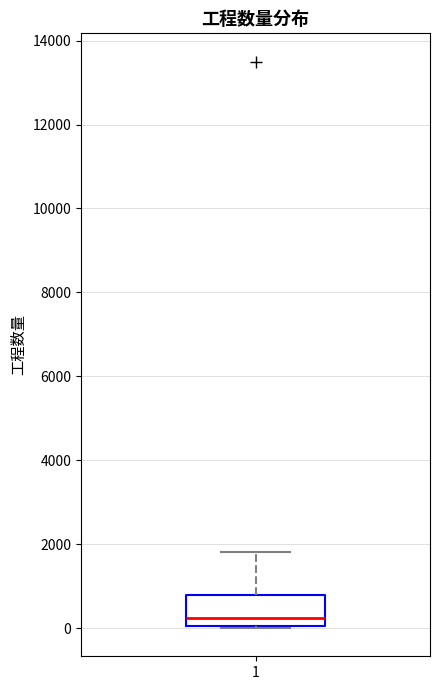

Transcribe this box plot: give where the median line is, the range the box spans, and where the two whiskers end, as read against the y-axis. The values are not printed on the chart, so give them approximately, as read against the axis.

median 200, box 0 to 800, whiskers 0 to 1800